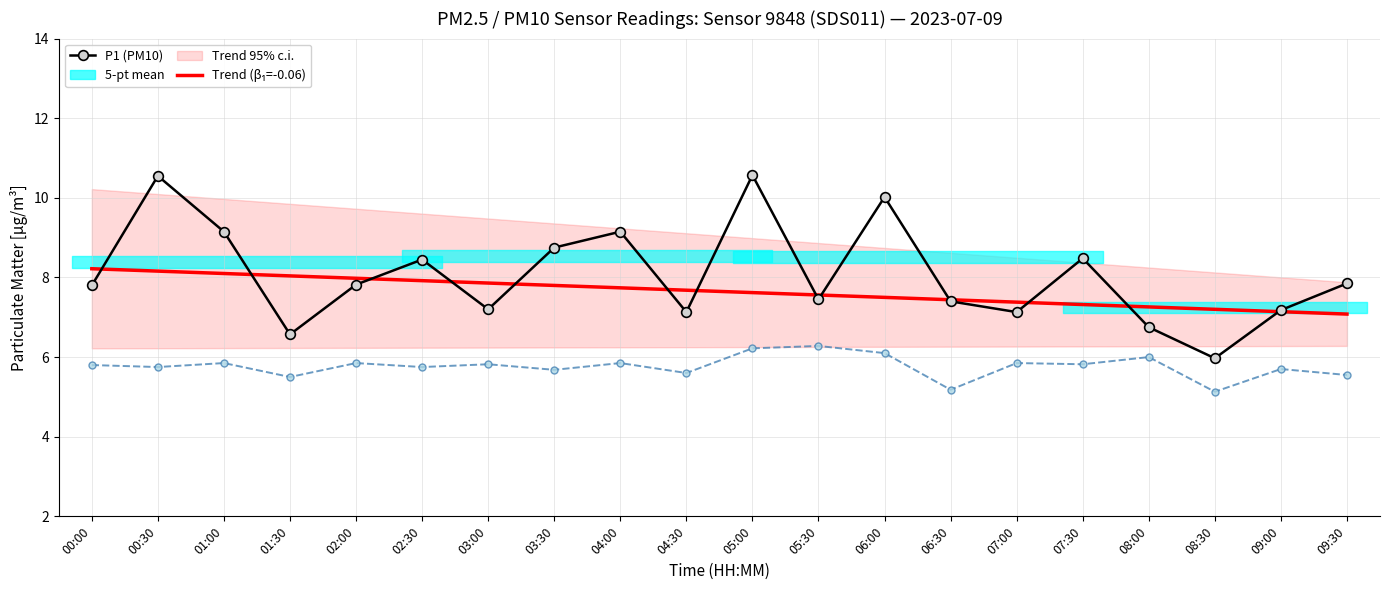

Between 02:00 and 02:30, which series saw the biggest shift?

P1 (PM10)